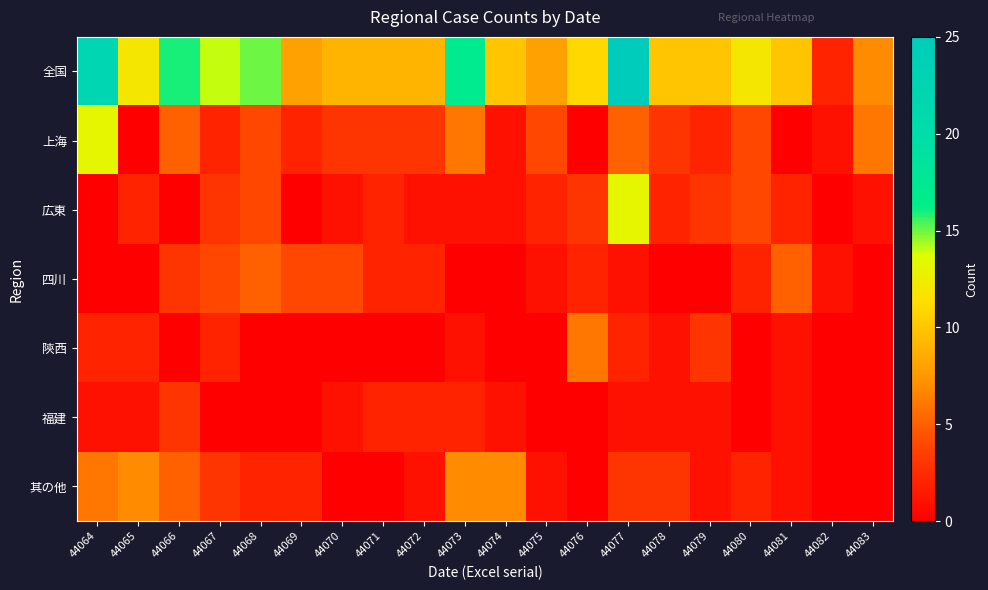

What is the spread (max minus min) of values at 44069?

8